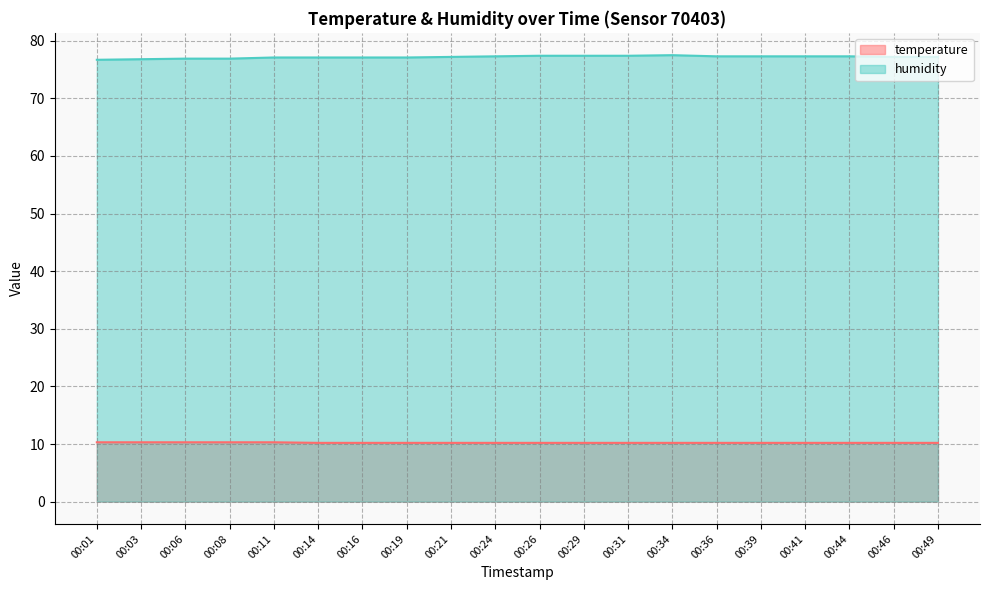

Does the chart display data point markers on the line(s)?

No